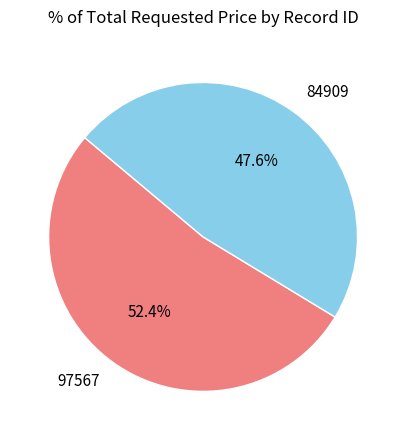

True or false: 84909 accounts for 55% of the total.

False